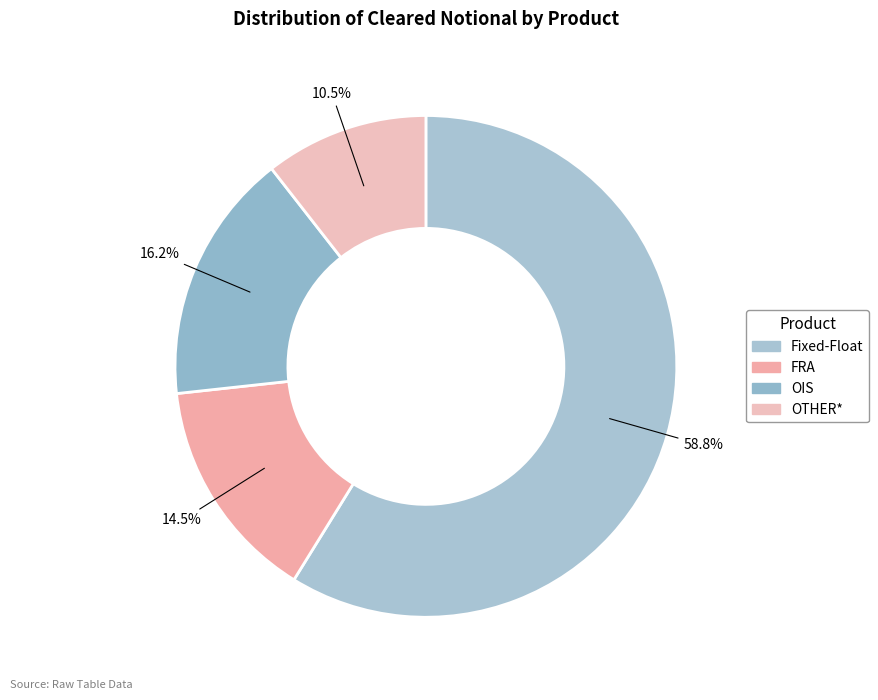

What is the change in value from Fixed-Float to FRA?

-89992045